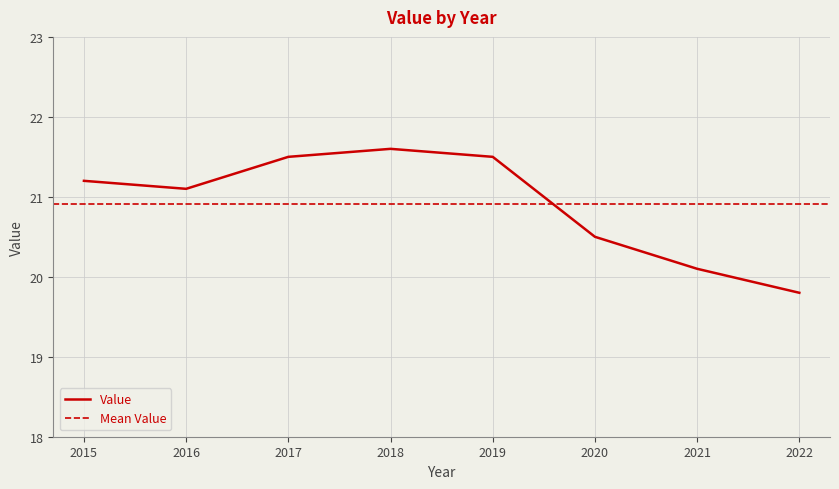

What is the value of the 7th point from the left?

20.1